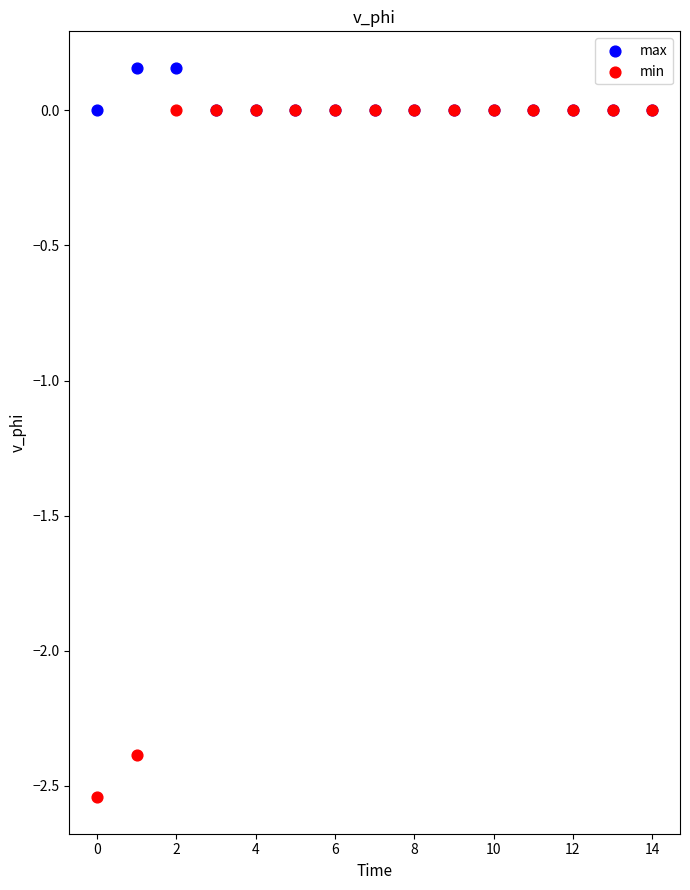

Which series has the widest spread of Y values?

min